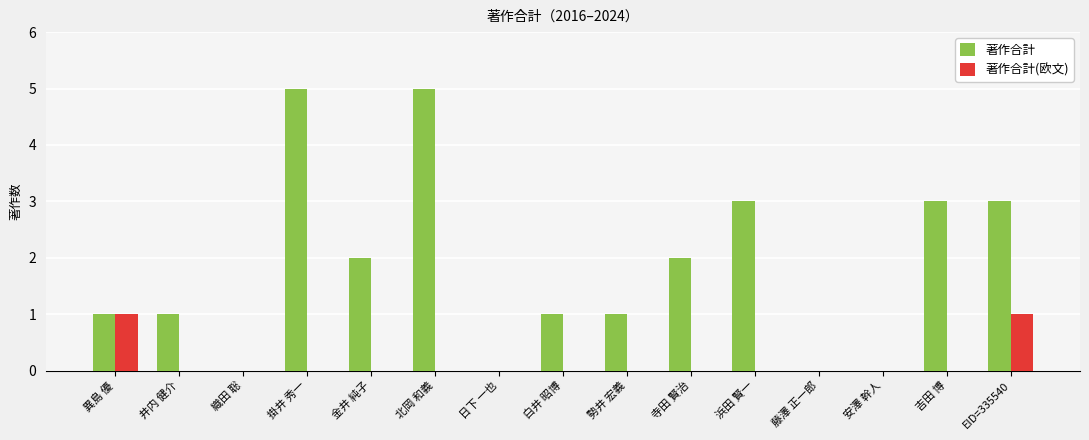

How many groups of bars are there?

15